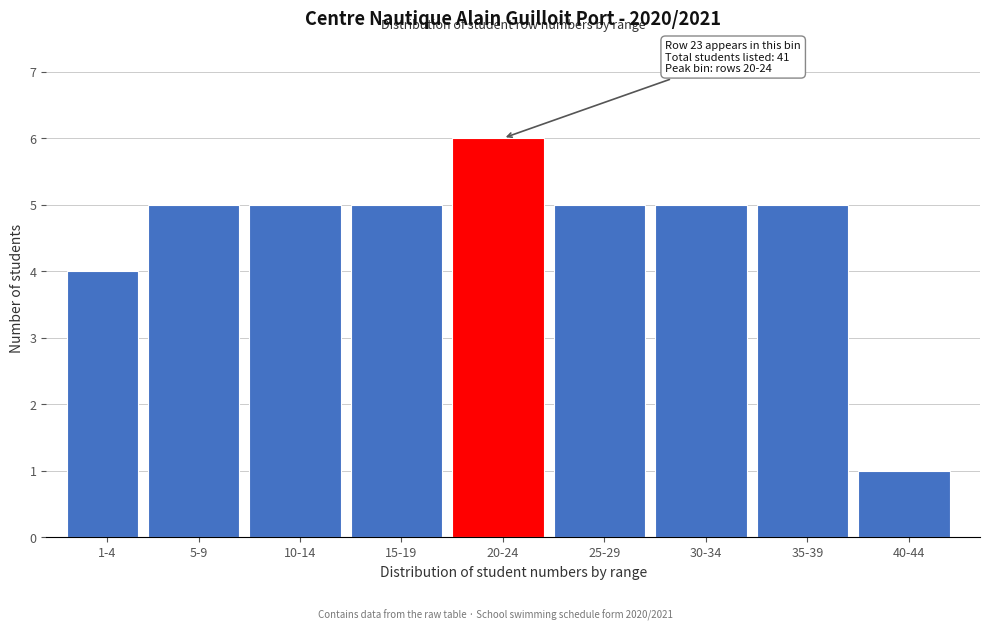

Reading left to right, transcribe all the data shown in this chart.

4	5	5	5	6	5	5	5	1